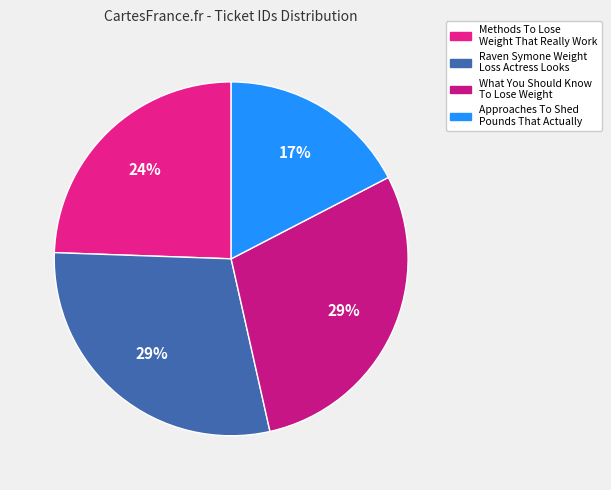

How much of the chart is everything except Raven Symone Weight Loss Actress Looks?

70.9%